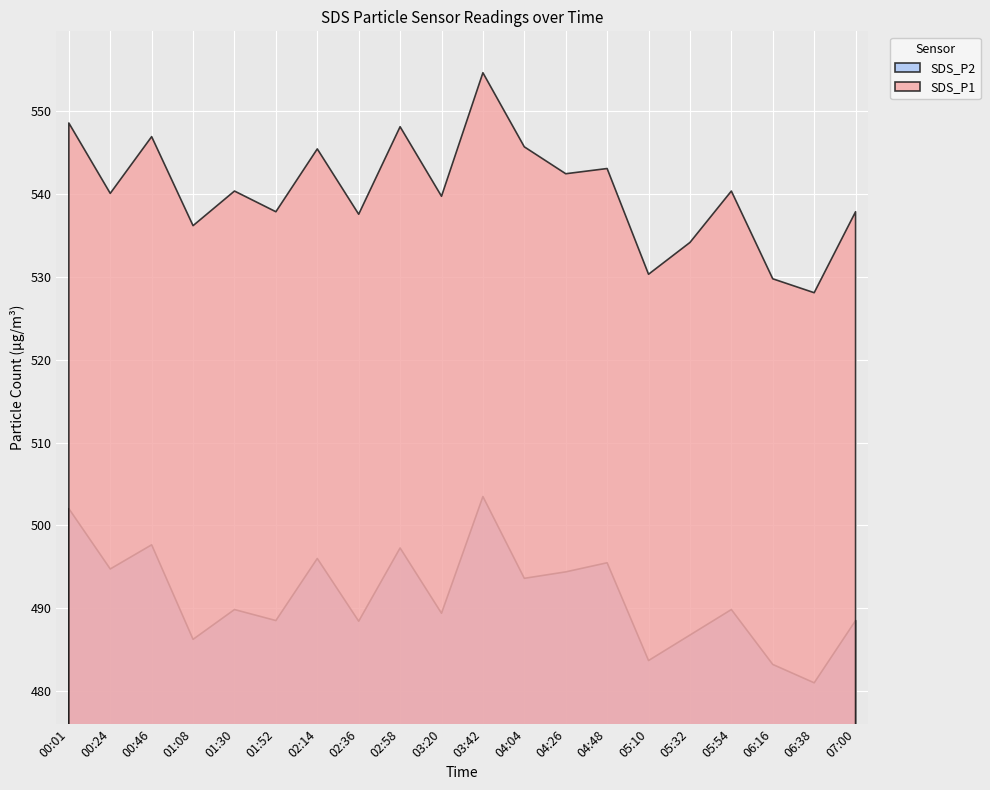

What is the maximum value shown in the chart?

554.7